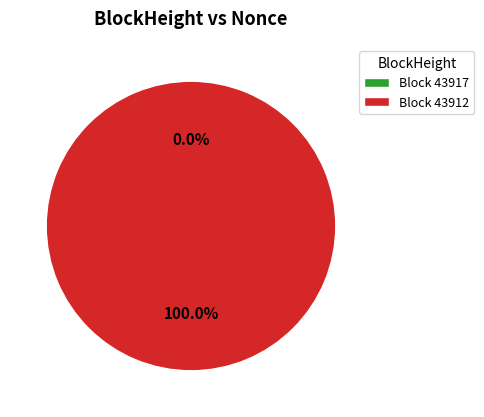

To the nearest percent, what is the combined percentage of 43917 and 43912?

100%